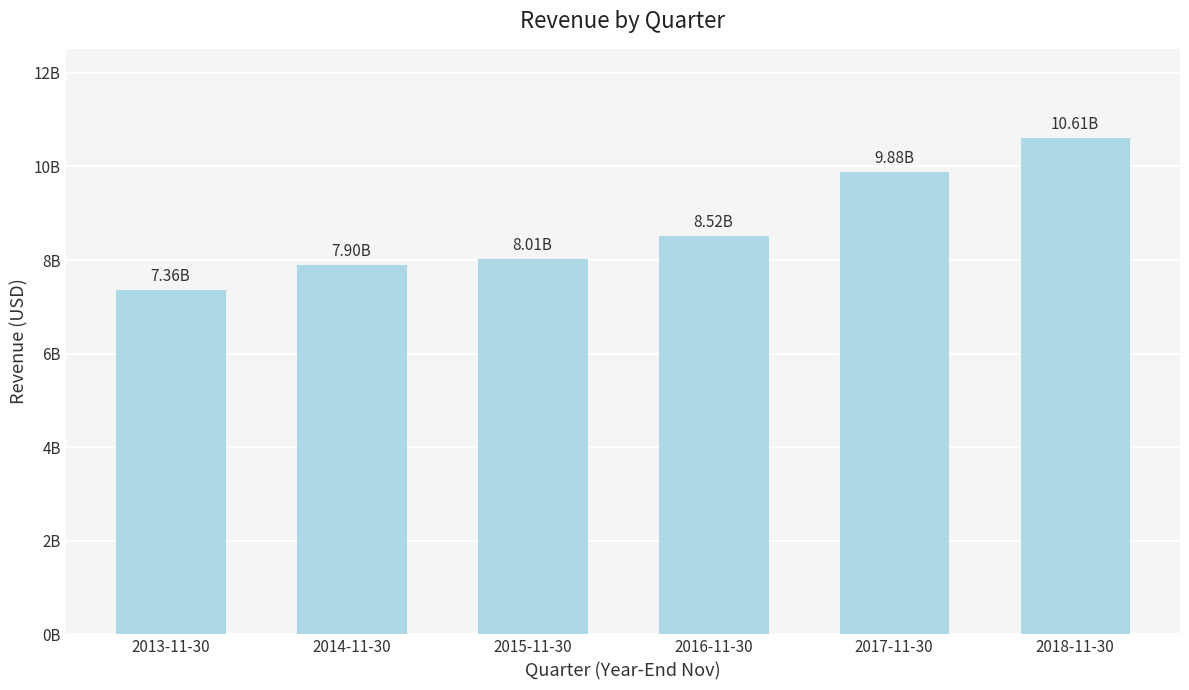

Reading right to left, what are all the values shown in this chart?

10605546000	9884313000	8515517000	8013163000	7895715000	7358749000